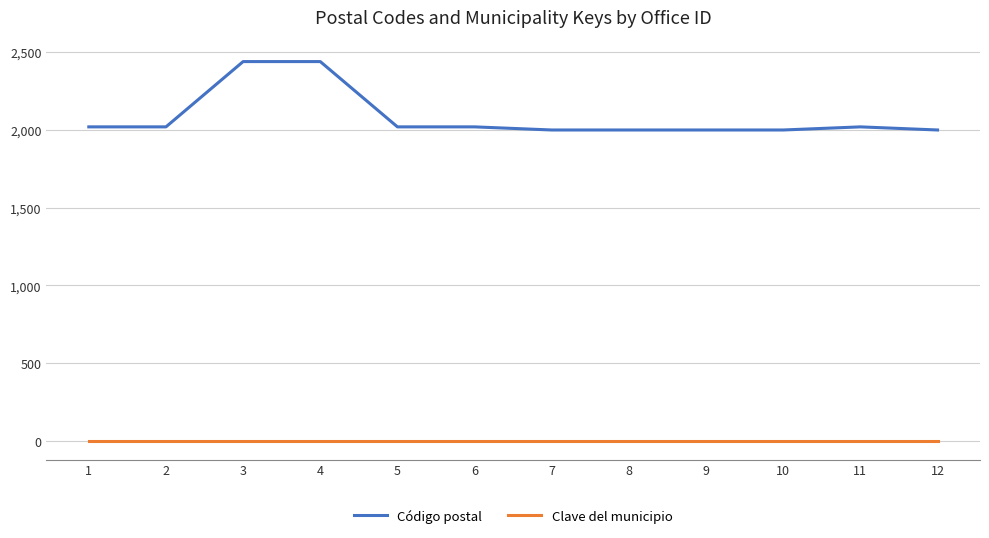

Which series has the largest range (max minus min)?

Código postal